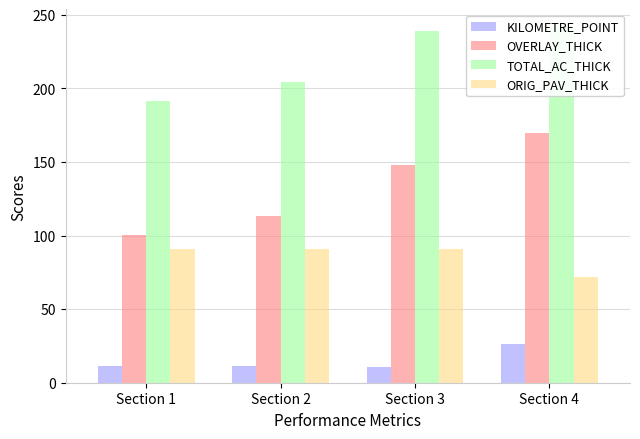

How many groups of bars are there?

4